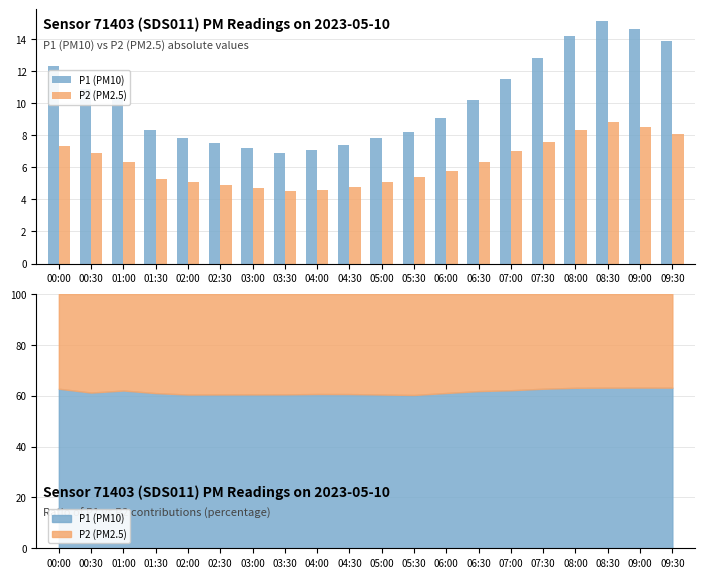

What is the difference between the second highest and minimum values in the P2 (PM2.5) series?

4.0